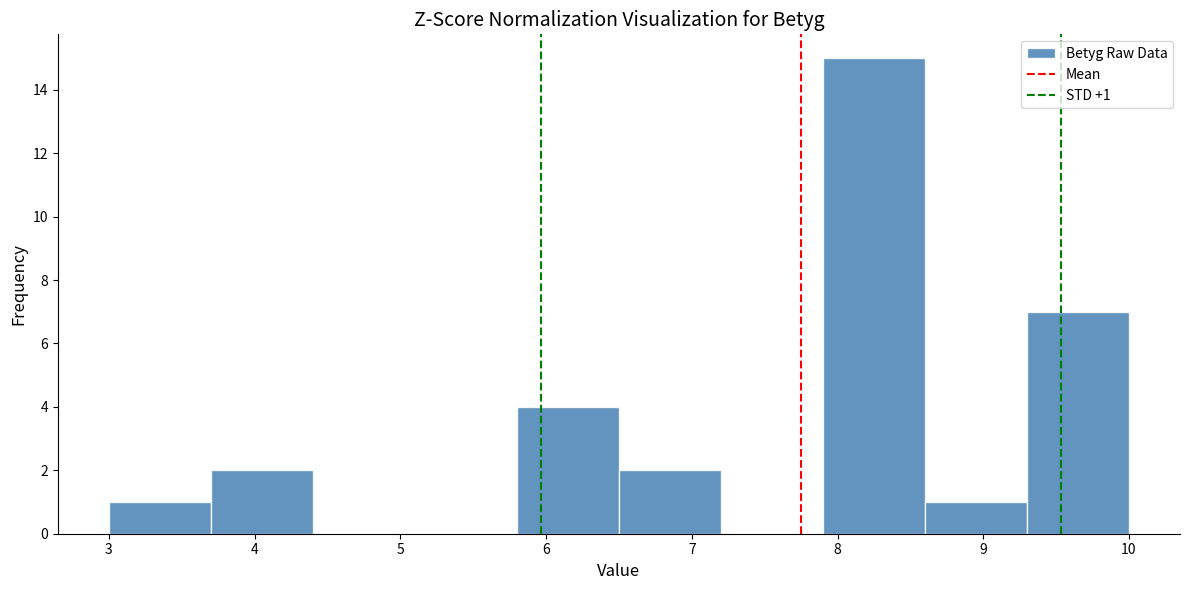

Over which range of the x-axis is the bar tallest?

7.9 to 8.6